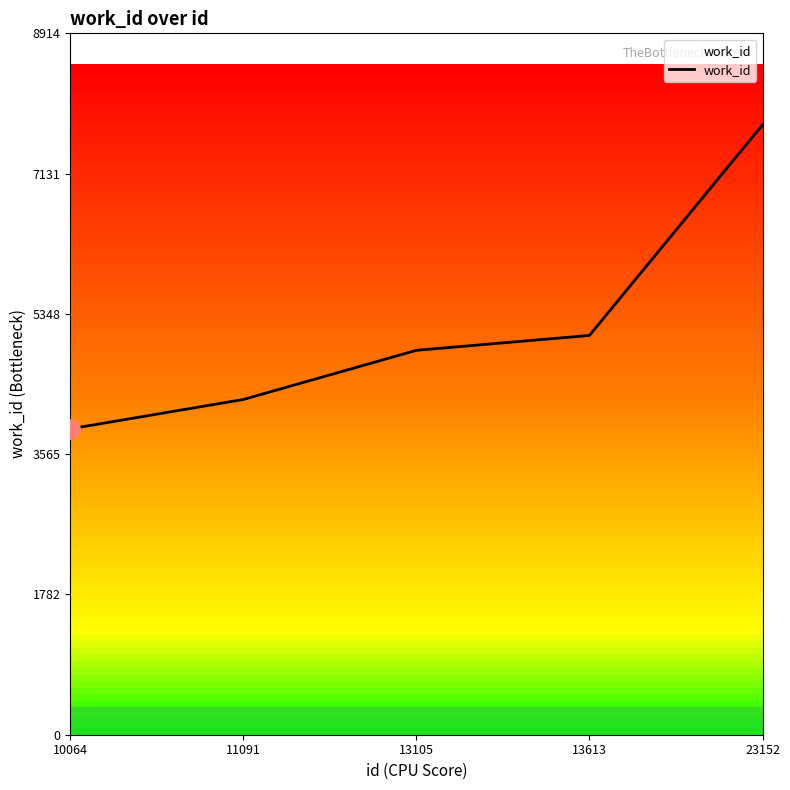

List the labels in order of value, smallest first.

10064, 11091, 13105, 13613, 23152